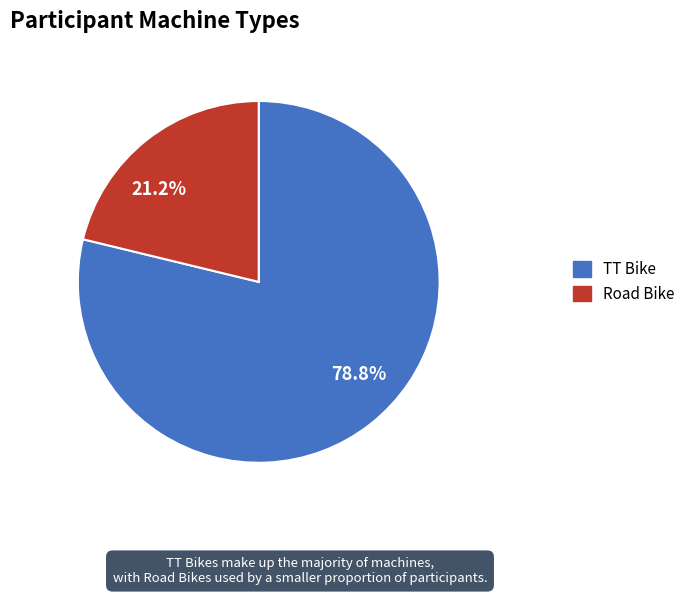

Is there any slice that represents more than half of the pie?

Yes